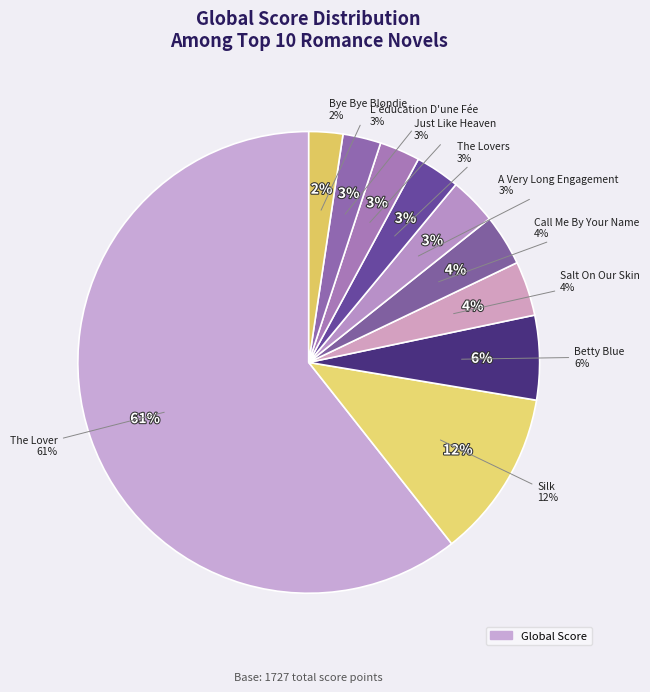

Which slice represents more than half of the pie?

The Lover